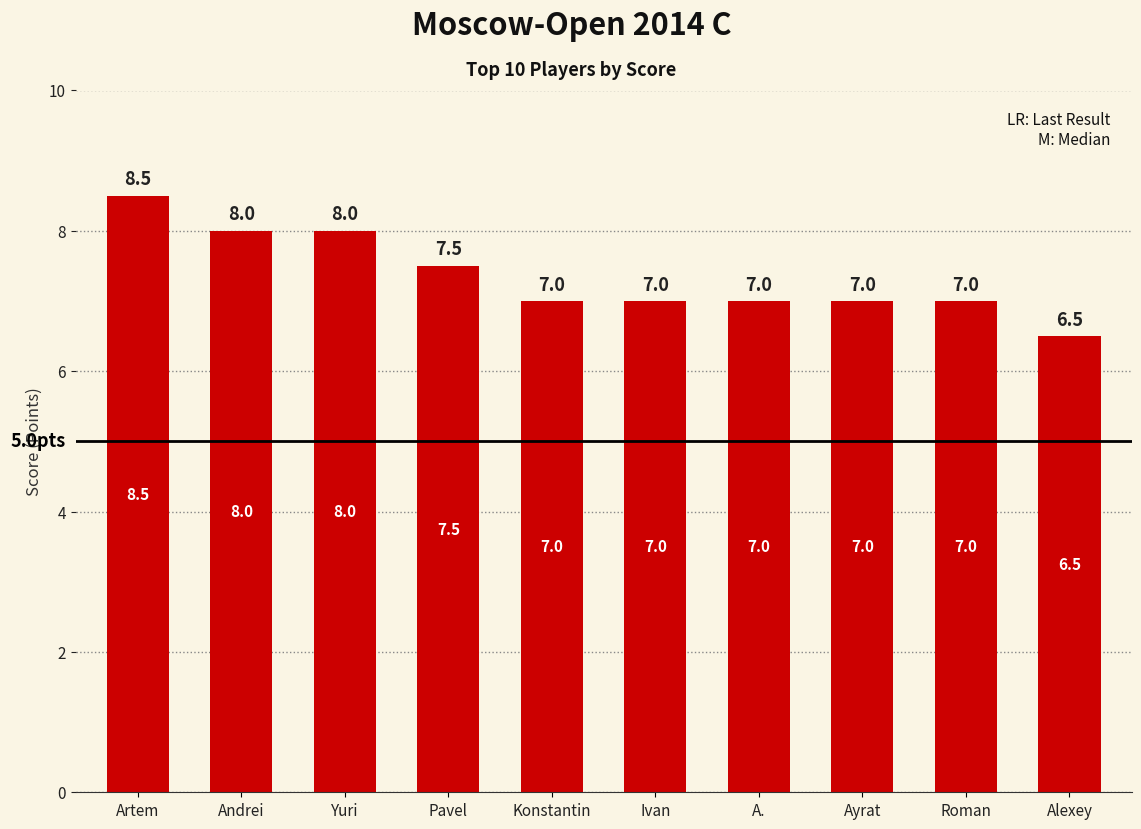

Count the values in the range 7 to 8.

8